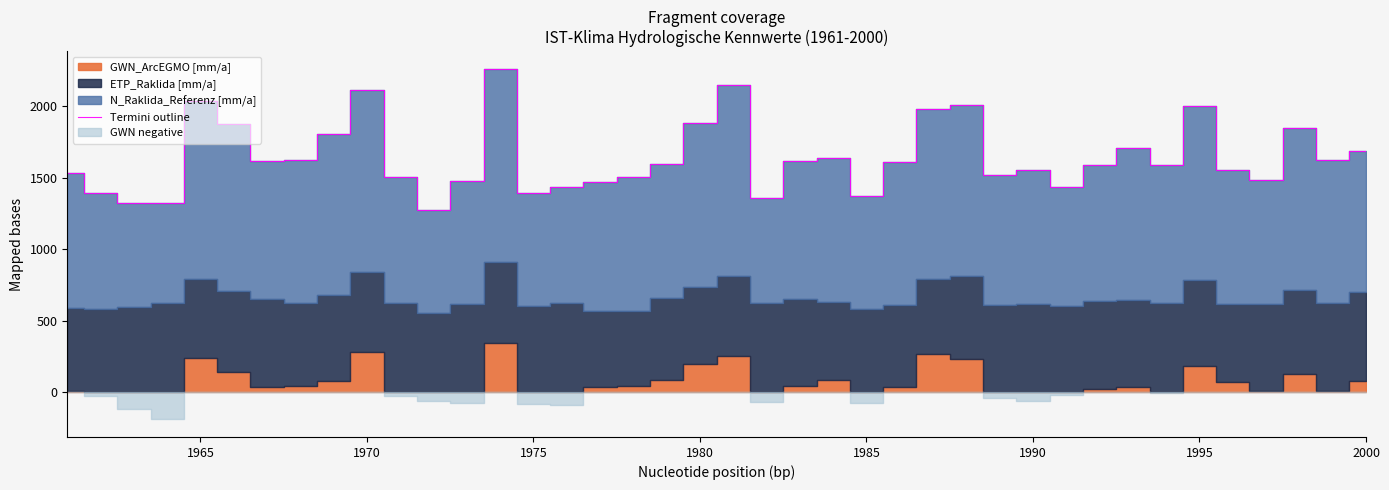

What is the greatest value displayed?

2261.5